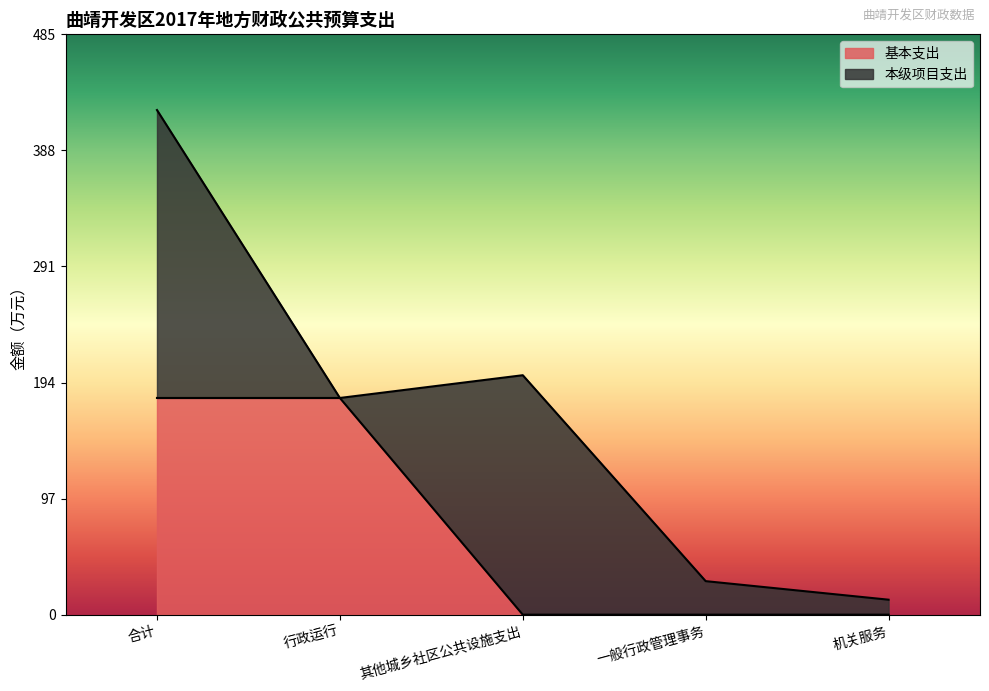

What is the change in value from 合计 to 其他城乡社区公共设施支出?

-181